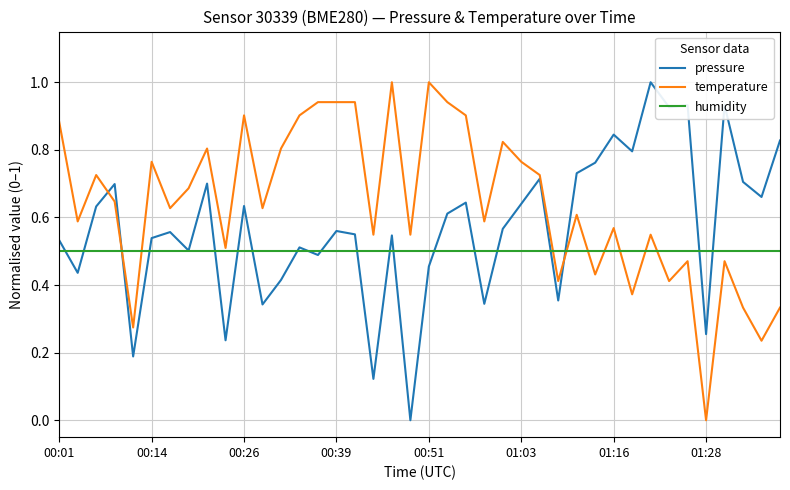

Count the number of categories in the chart.

40